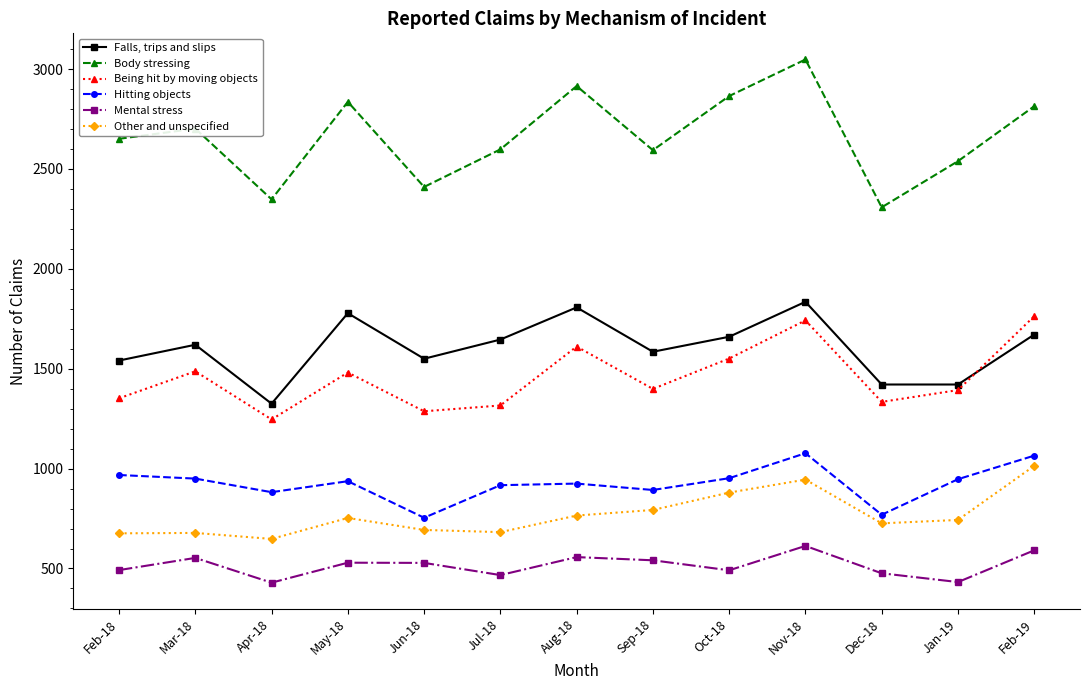

Which series has the largest range (max minus min)?

Body stressing